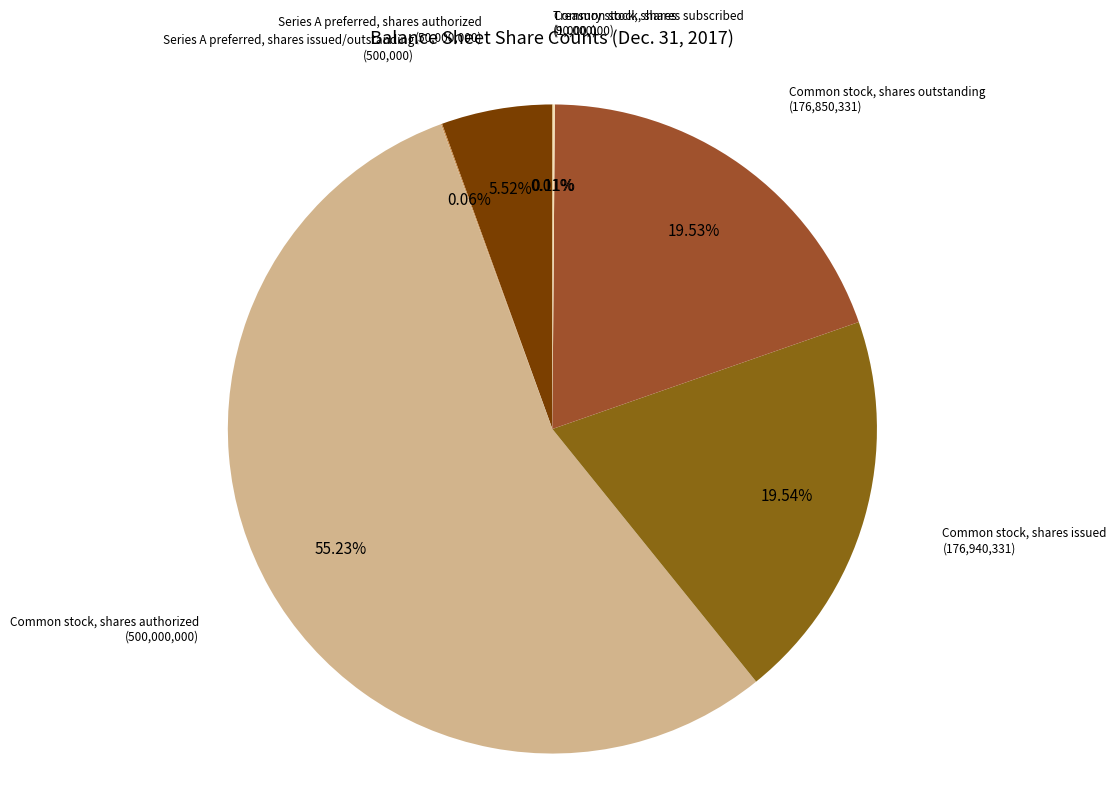

Which category has the smallest portion of the pie?

Treasury stock, shares